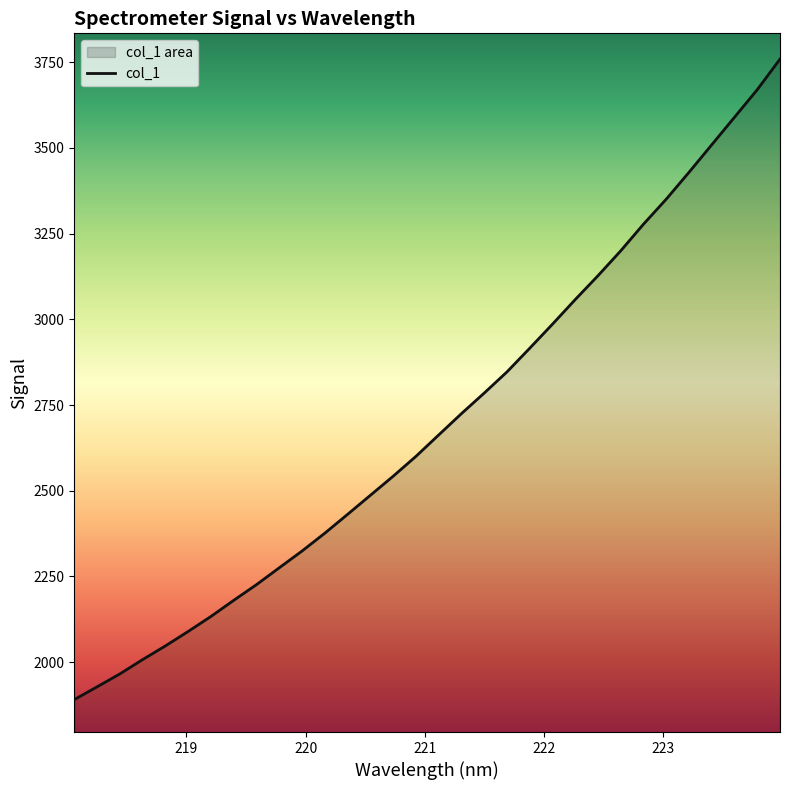

What is the difference between the maximum and minimum values?

1868.2